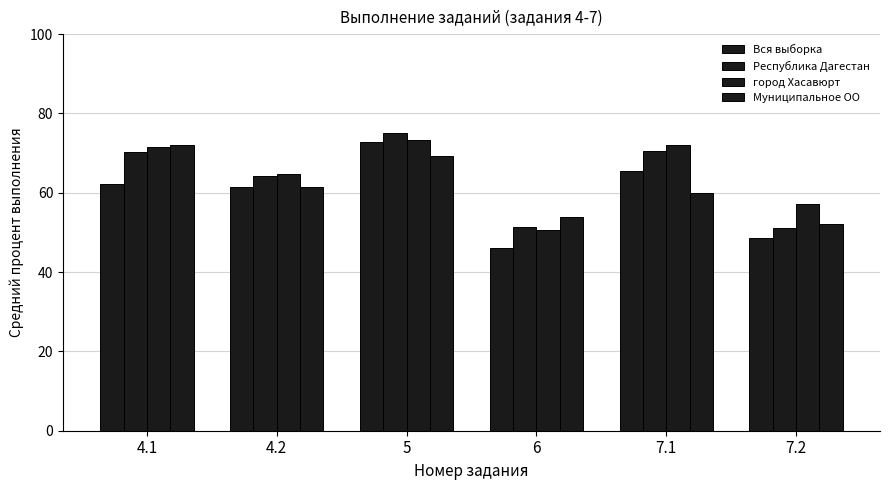

How many groups of bars are there?

6